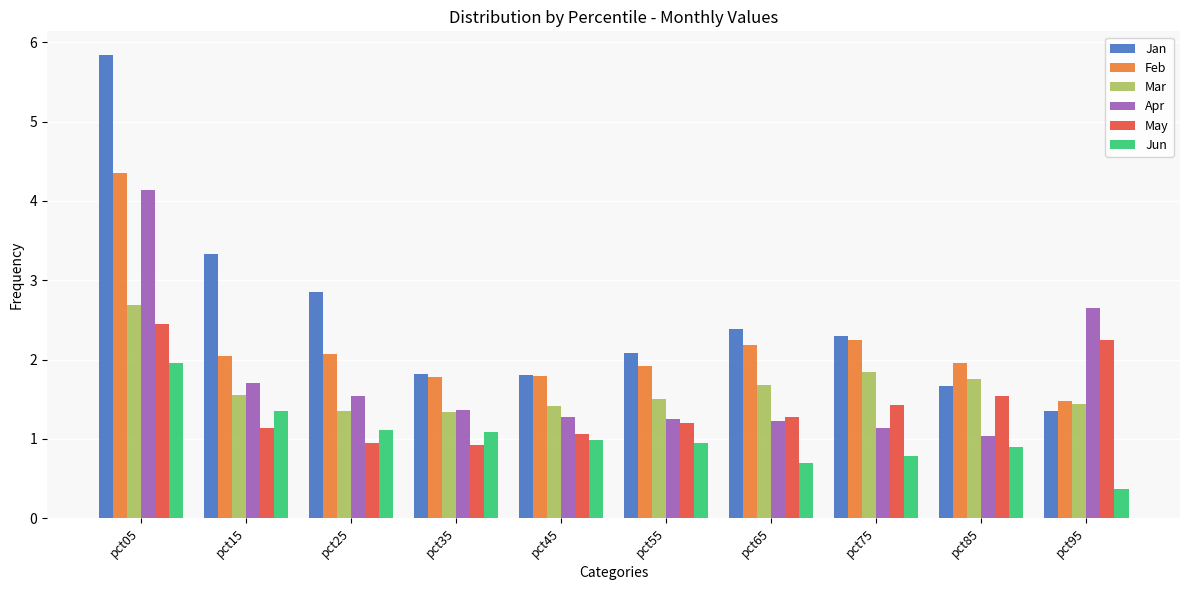

Count the number of data series in this chart.

6